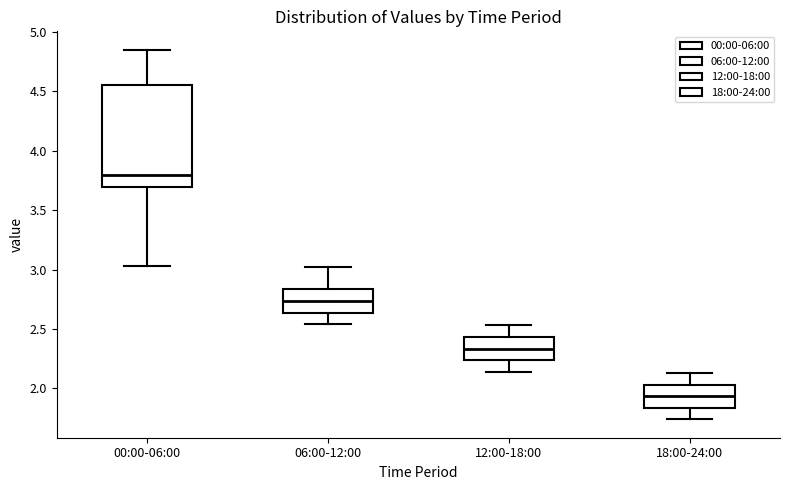

Reading left to right, read every box against the y-axis: the position of its median line, the range the box covers, and the ends of its whiskers. The values are not printed on the chart, so give them approximately, as read against the axis.

00:00-06:00: median 3.80, box 3.70 to 4.55, whiskers 3.05 to 4.85
06:00-12:00: median 2.75, box 2.65 to 2.85, whiskers 2.55 to 3.00
12:00-18:00: median 2.35, box 2.25 to 2.45, whiskers 2.15 to 2.55
18:00-24:00: median 1.95, box 1.85 to 2.05, whiskers 1.75 to 2.15